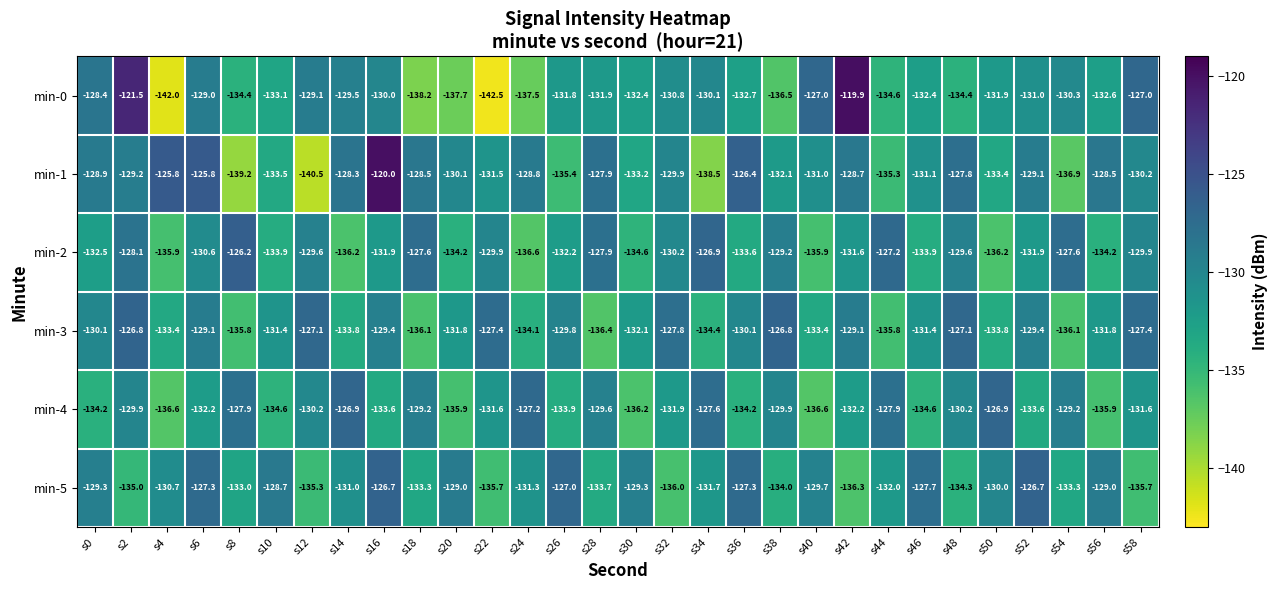

What is the difference between the maximum and minimum values in the min-5 series?

9.6